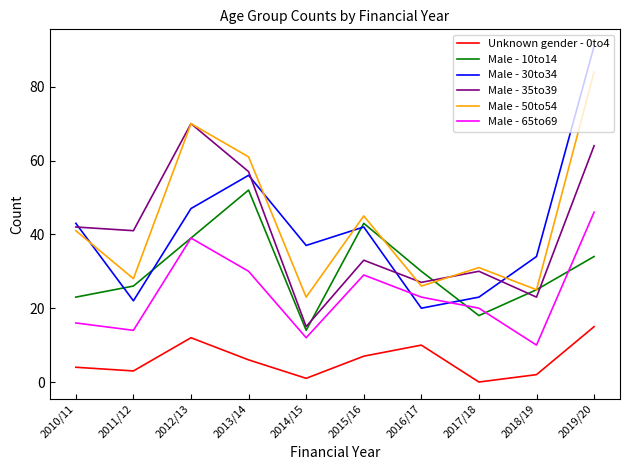

Is the value of Male - 10to14 at 2014/15 greater than the value of Male - 65to69 at 2017/18?

No